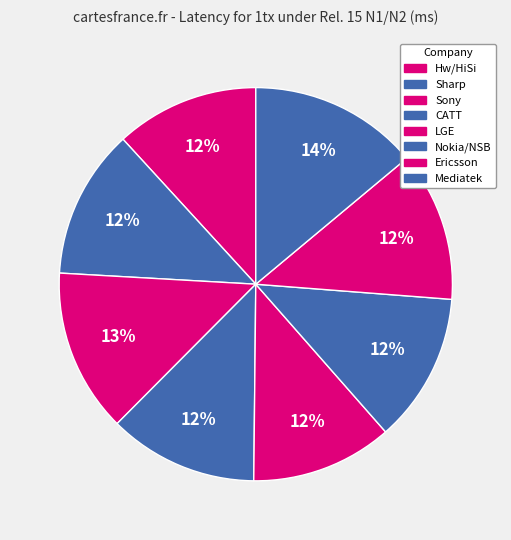

What is the smallest slice in the pie chart?

LGE